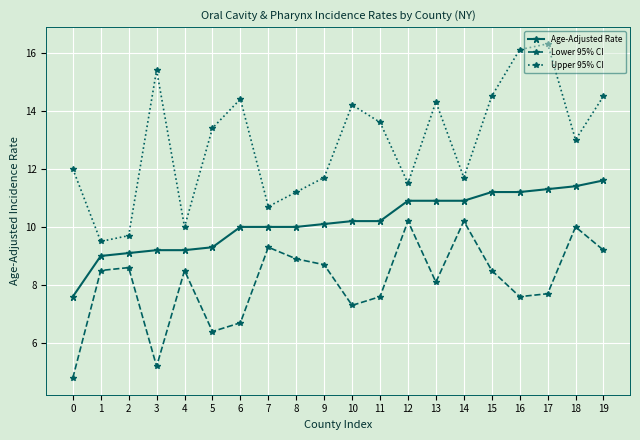

Reading right to left, what are all the values shown in this chart?

Age-Adjusted Rate: 19=11.6	18=11.4	17=11.3	16=11.2	15=11.2	14=10.9	13=10.9	12=10.9	11=10.2	10=10.2	9=10.1	8=10.0	7=10.0	6=10.0	5=9.3	4=9.2	3=9.2	2=9.1	1=9.0	0=7.6
Lower 95% CI: 19=9.2	18=10.0	17=7.7	16=7.6	15=8.5	14=10.2	13=8.1	12=10.2	11=7.6	10=7.3	9=8.7	8=8.9	7=9.3	6=6.7	5=6.4	4=8.5	3=5.2	2=8.6	1=8.5	0=4.8
Upper 95% CI: 19=14.5	18=13.0	17=16.3	16=16.1	15=14.5	14=11.7	13=14.3	12=11.5	11=13.6	10=14.2	9=11.7	8=11.2	7=10.7	6=14.4	5=13.4	4=10.0	3=15.4	2=9.7	1=9.5	0=12.0